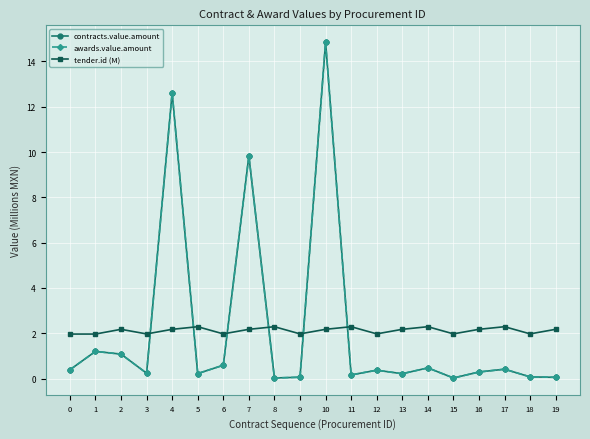

What is the highest value of the contracts.value.amount series?

14.9